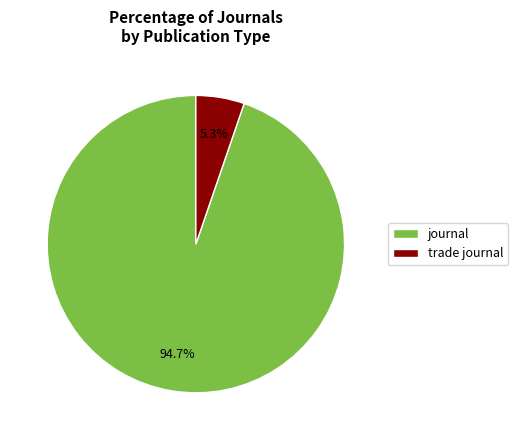

Rank the categories by value from lowest to highest.

trade journal, journal